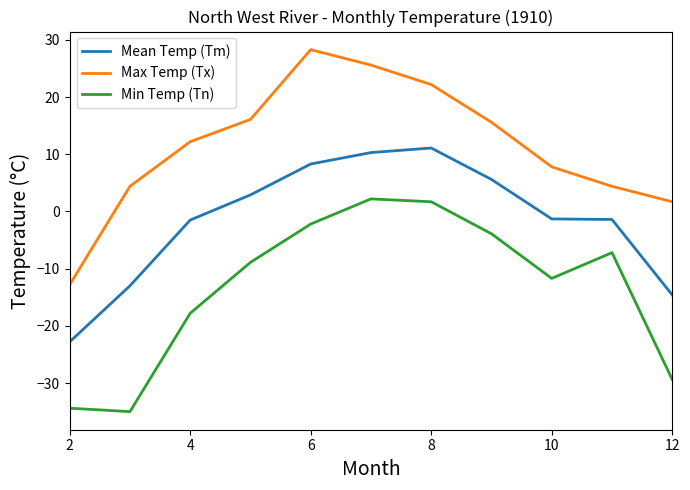

Which series has the largest total across all categories?

Max Temp (Tx)